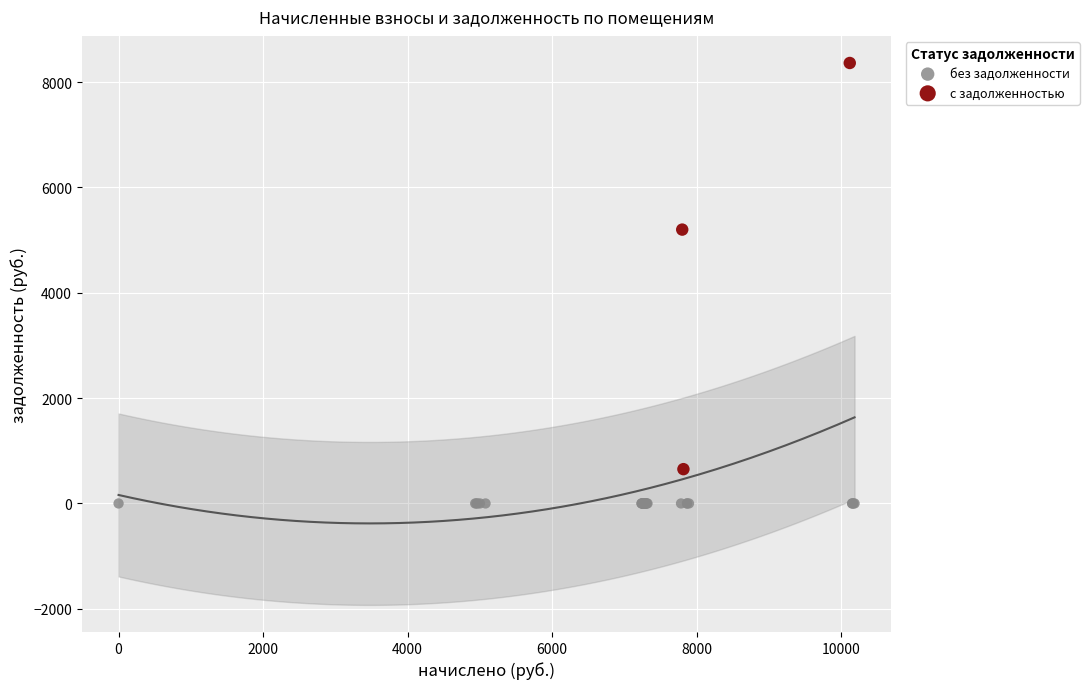

Which series reaches the minimum Y coordinate?

без задолженности